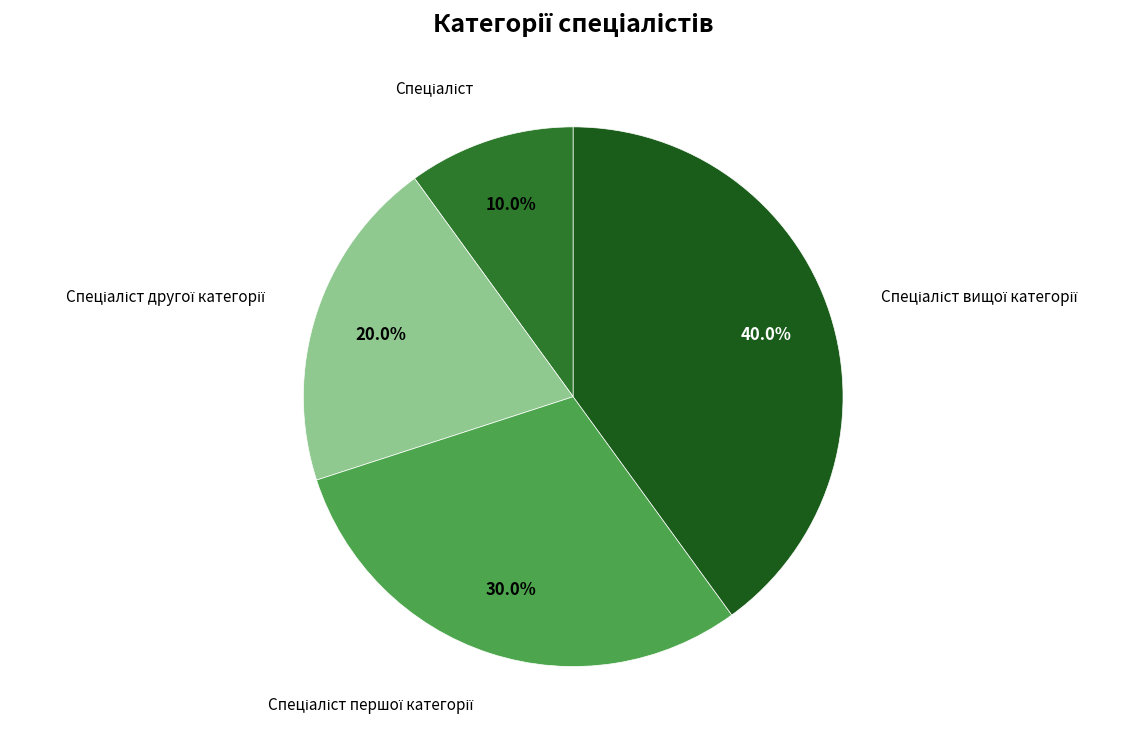

Does any single category account for the majority?

No